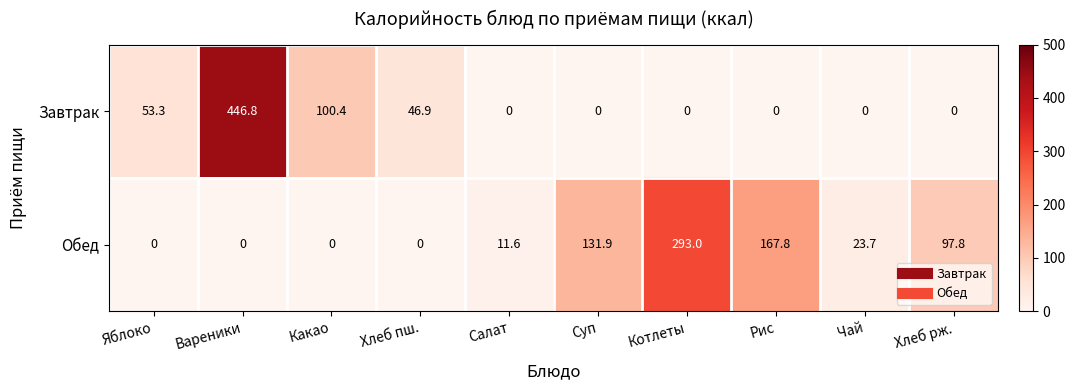

Rank the series by their maximum value, from highest to lowest.

Завтрак, Обед